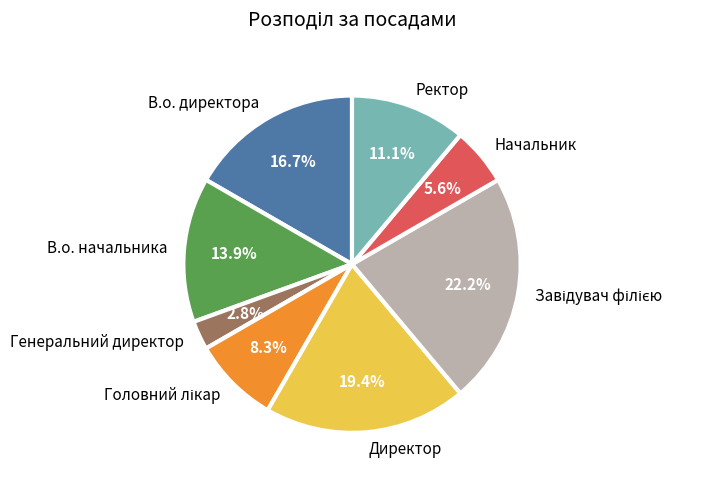

Approximately how many times larger is the value at Ректор compared to В.о. директора?

0.7